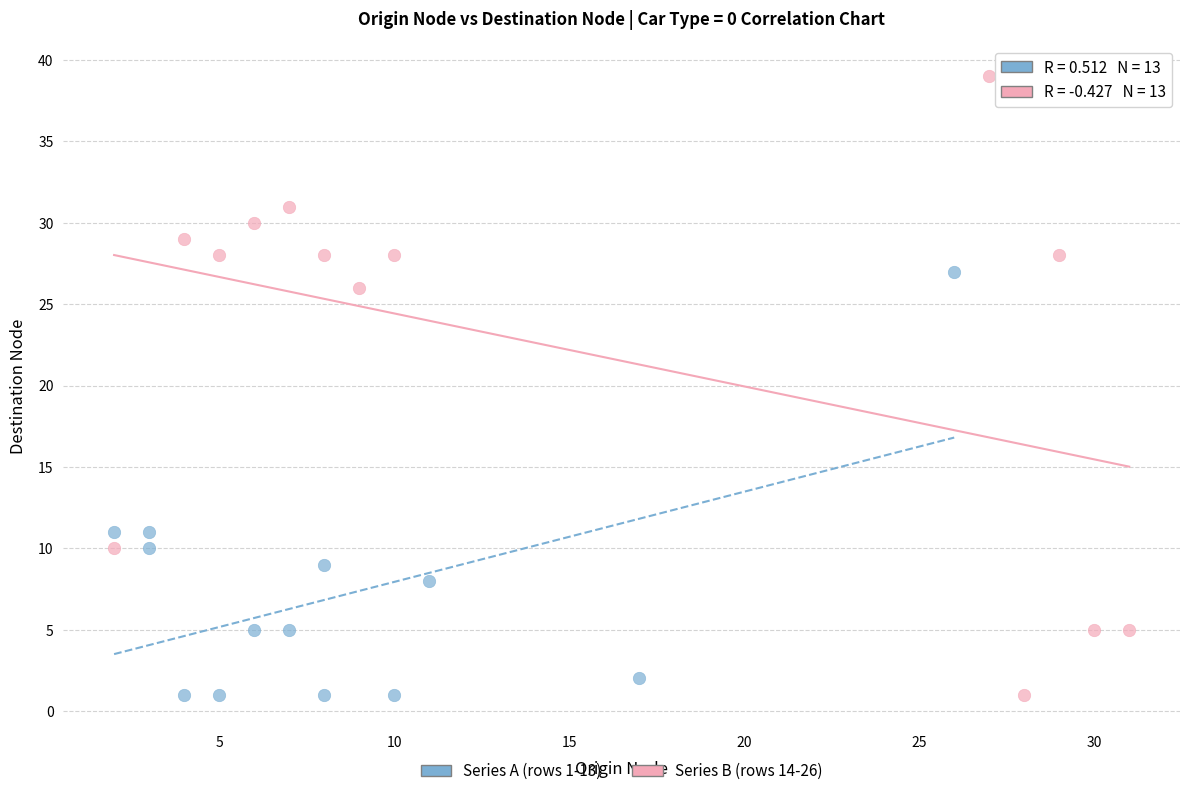

Which series has the largest Y range (max minus min)?

Series B (rows 14-26)